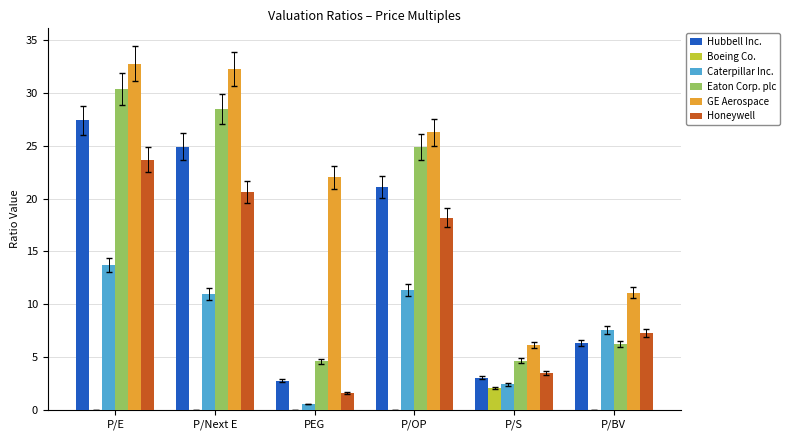

What is the average value of the Hubbell Inc. series?

14.3